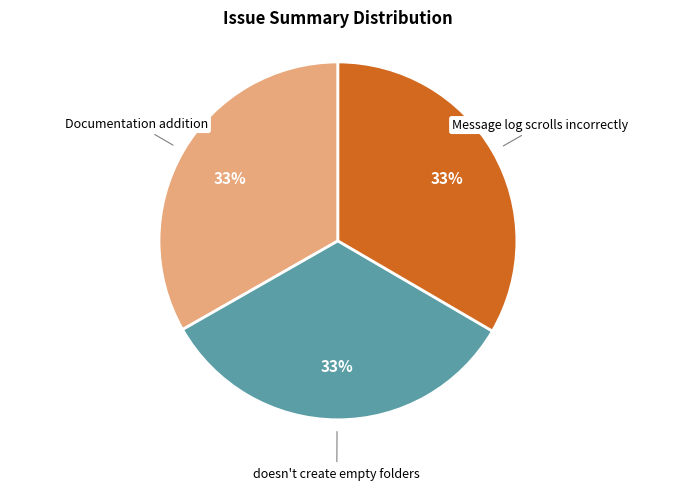

How many slices are in this pie chart?

3